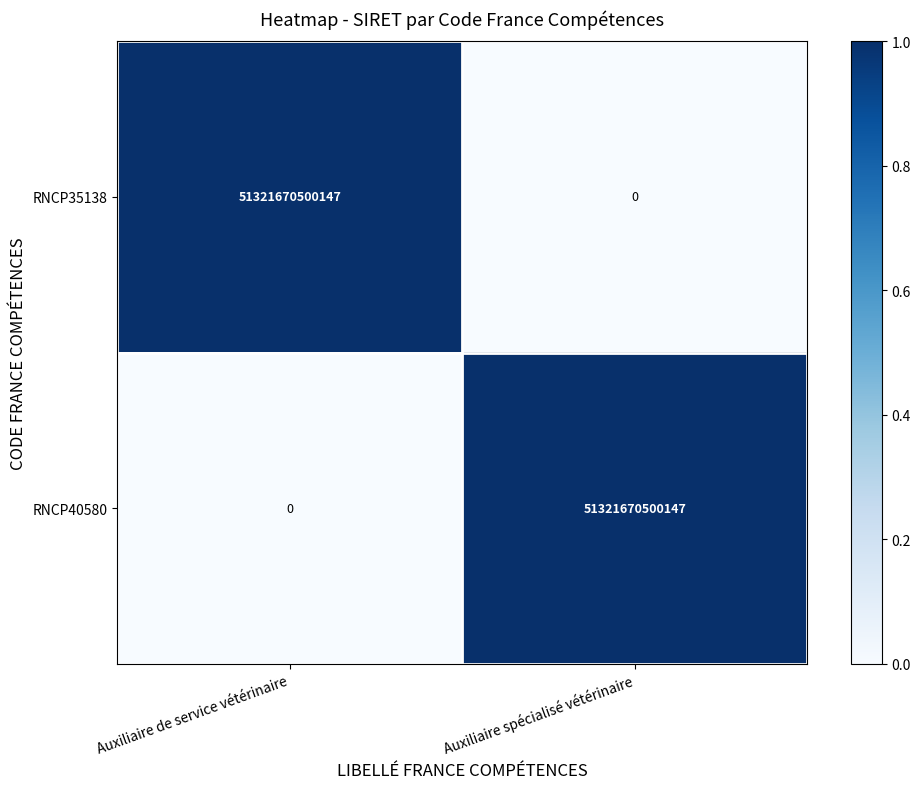

At how many categories does at least one series exceed 0?

2